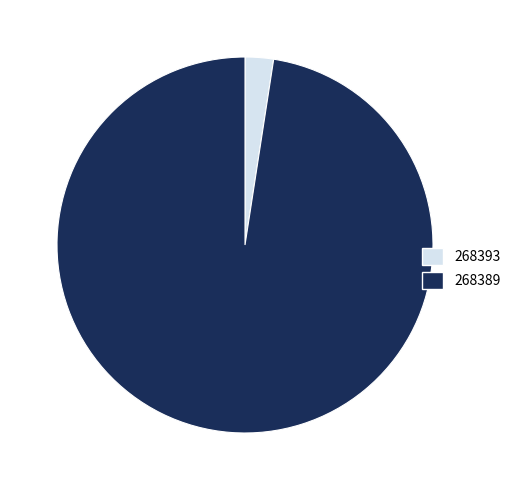

Rank the categories by value from lowest to highest.

268393, 268389